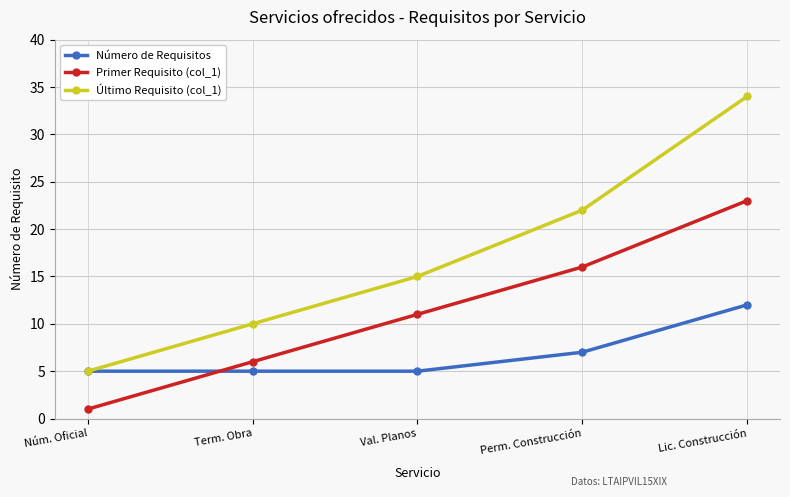

List the series in order of their overall mean, highest first.

Último Requisito (col_1), Primer Requisito (col_1), Número de Requisitos